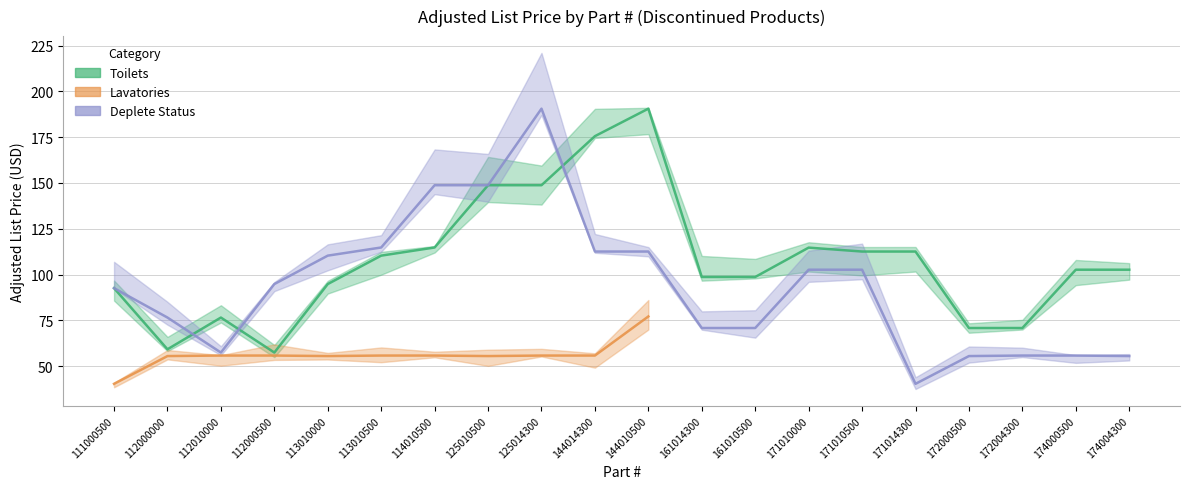

At which label does Toilets first exceed 102?

113010500